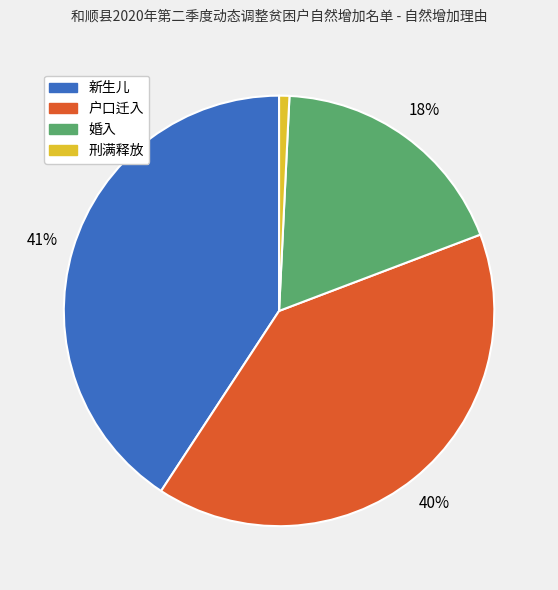

Which category has the smallest portion of the pie?

刑满释放